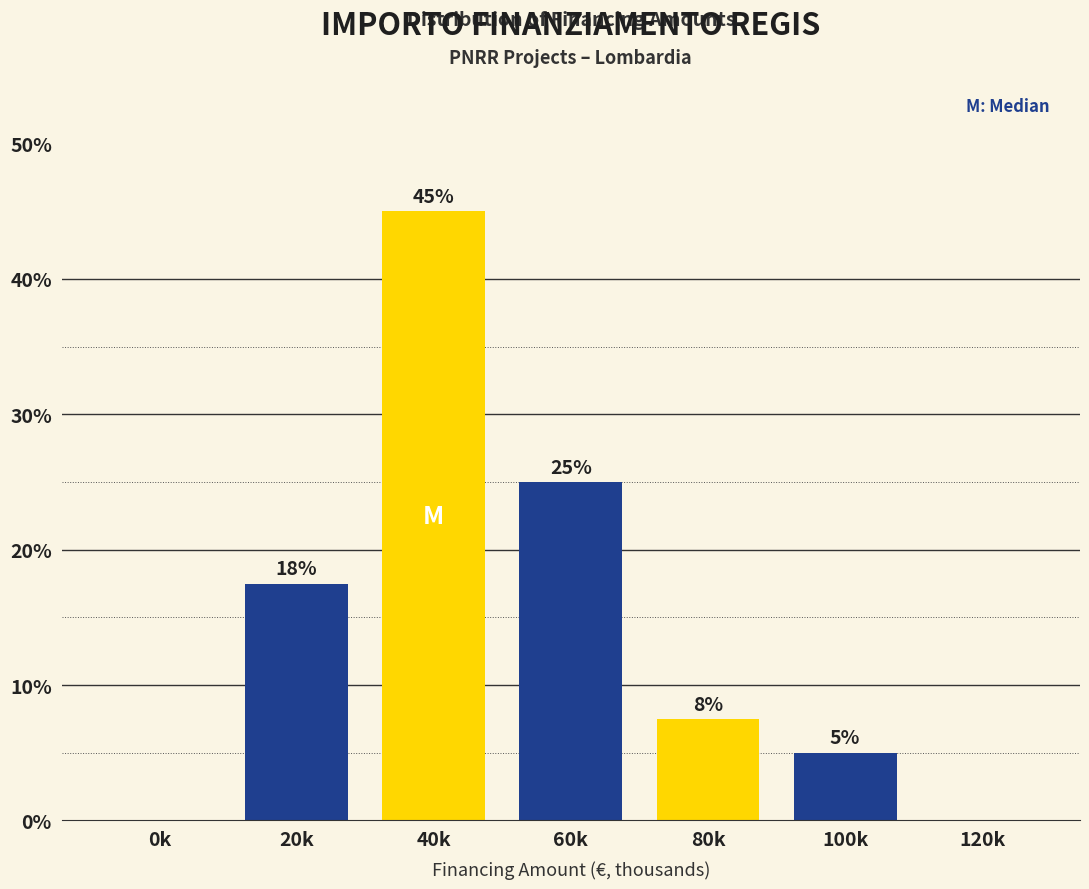

What is the sum of the values at 100k and 40k?

50.0